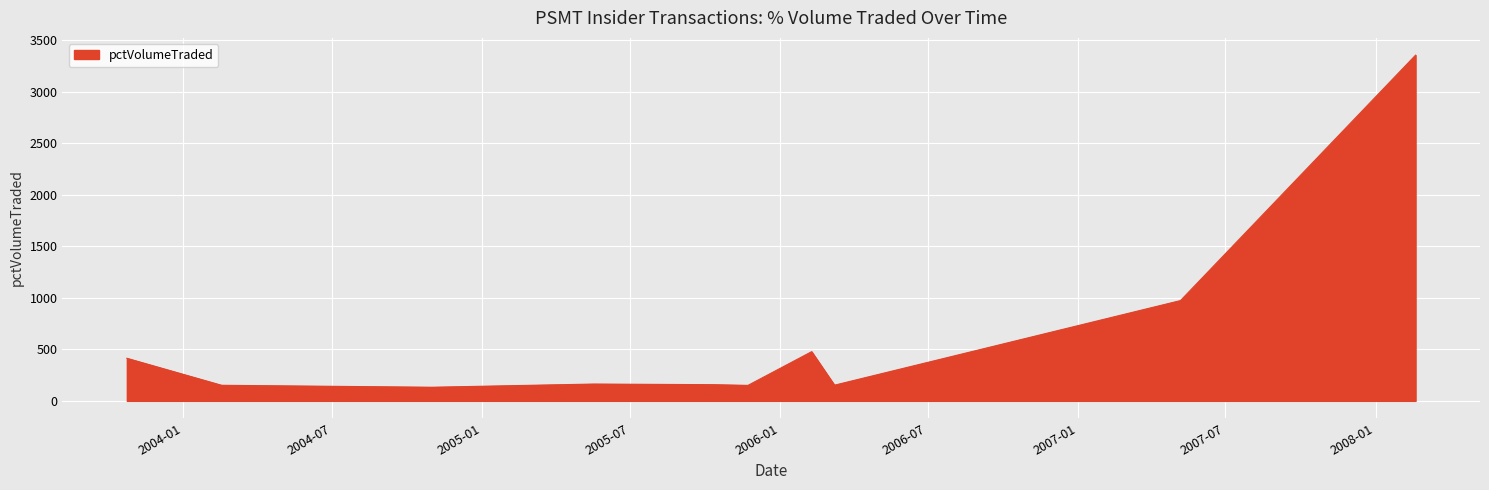

What is the average value?

502